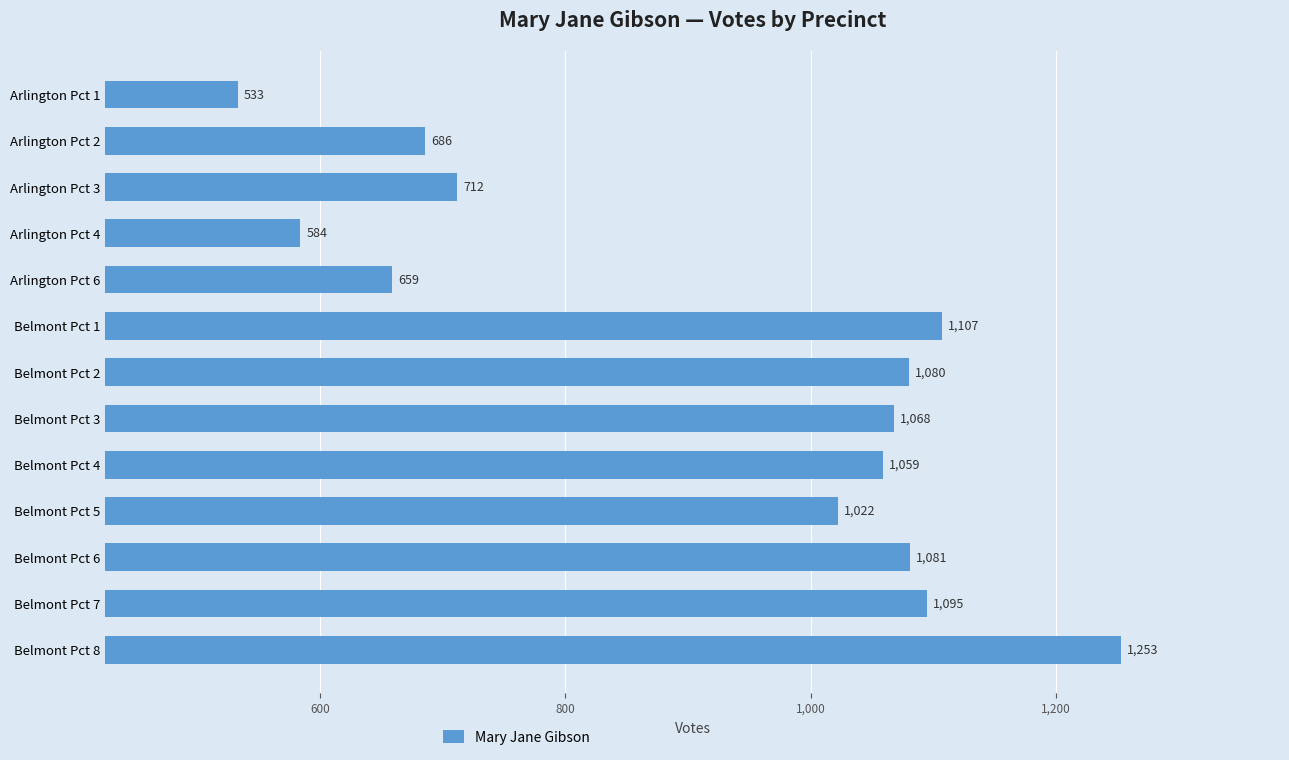

The chart shows a value of 533 at Arlington Pct 1. True or false?

True